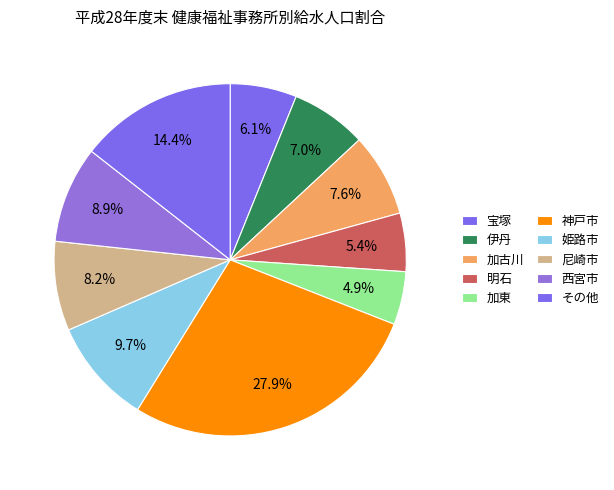

Which category has the biggest portion of the pie?

神戸市